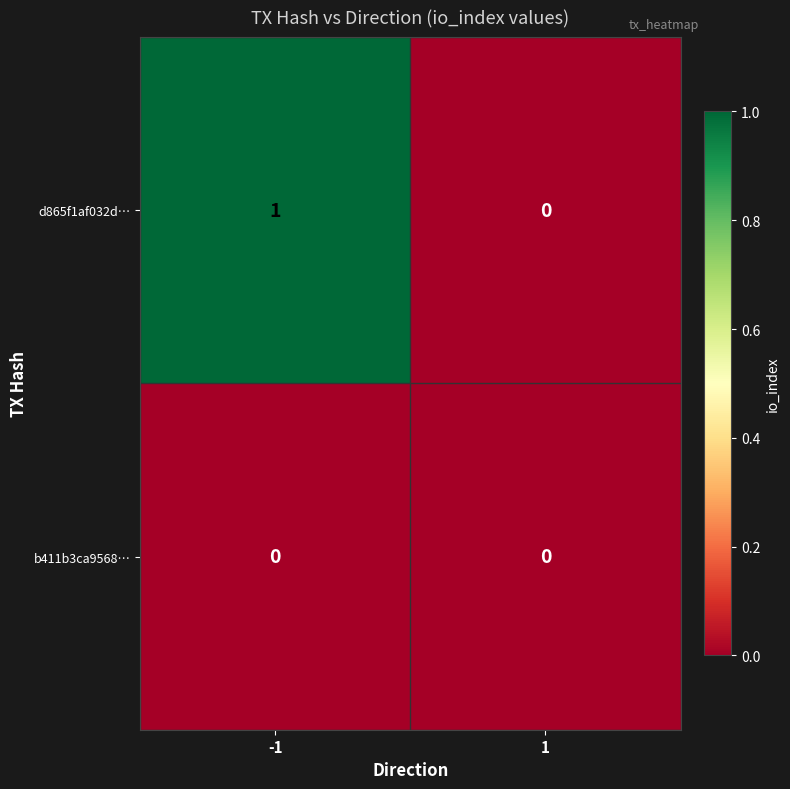

Reading right to left, extract all data points from this chart.

d865f1af032d…: 1=0	-1=1
b411b3ca9568…: 1=0	-1=0